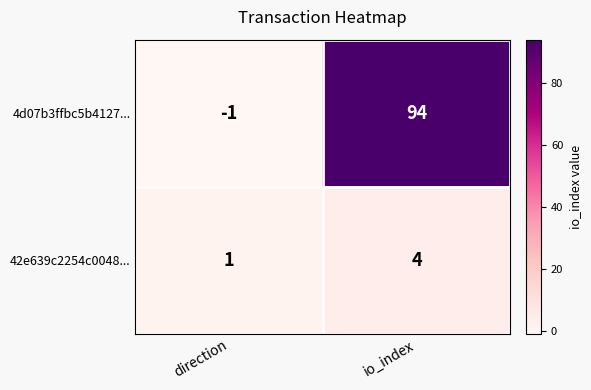

Count the number of categories in the chart.

2